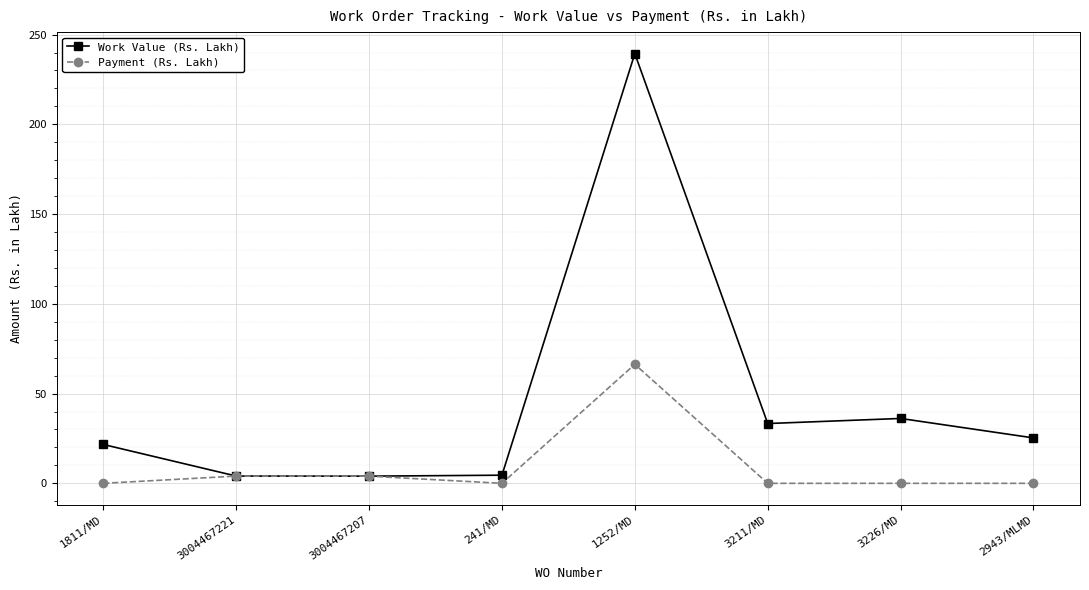

Is the value of Work Value (Rs. Lakh) at 1252/MD greater than the value of Payment (Rs. Lakh) at 1252/MD?

Yes